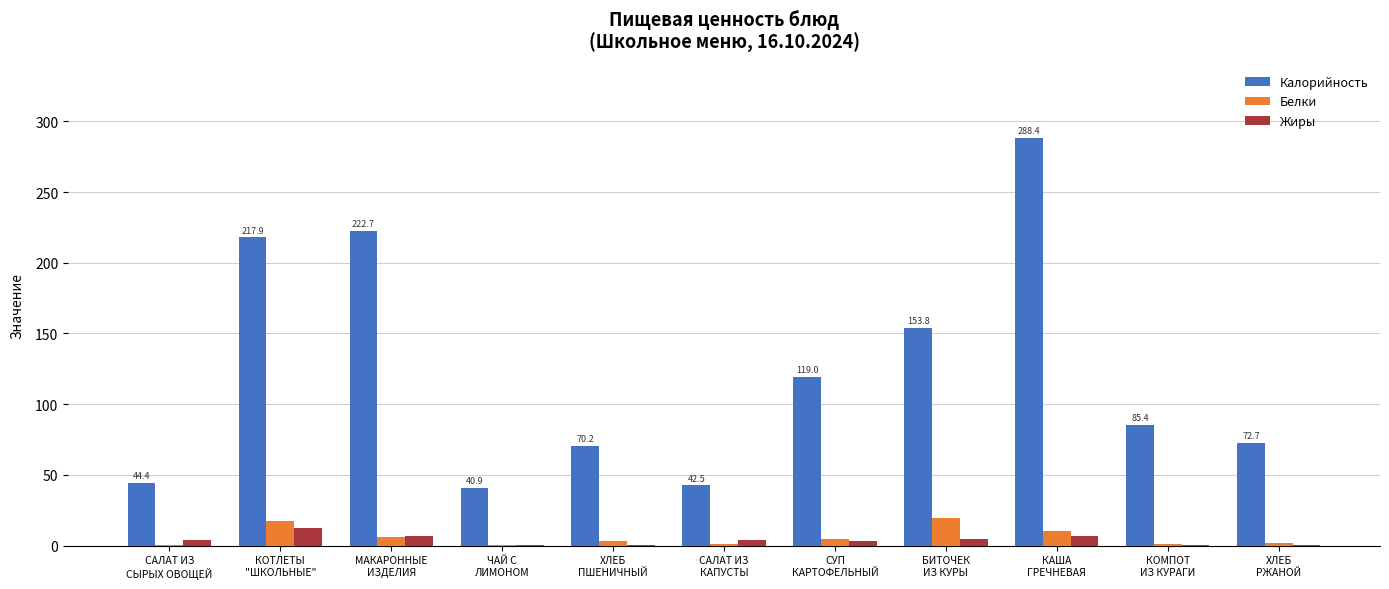

How many distinct data groups are displayed?

3